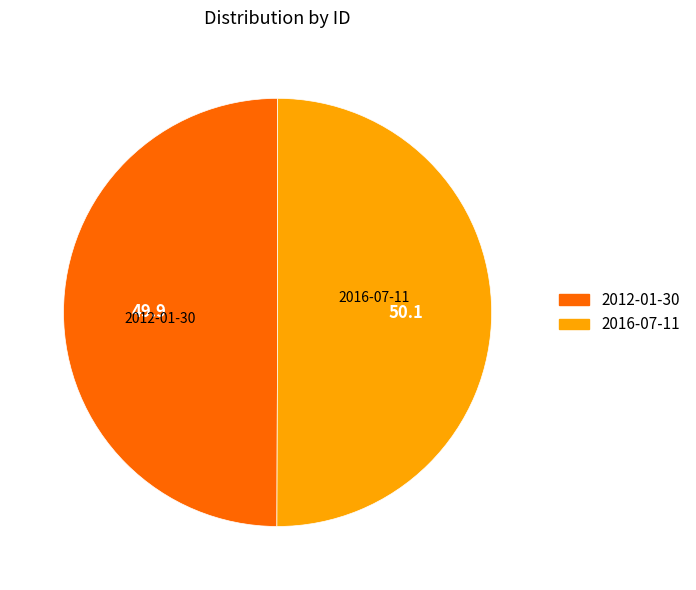

Combined, do 2012-01-30 and 2016-07-11 account for over 50%?

Yes